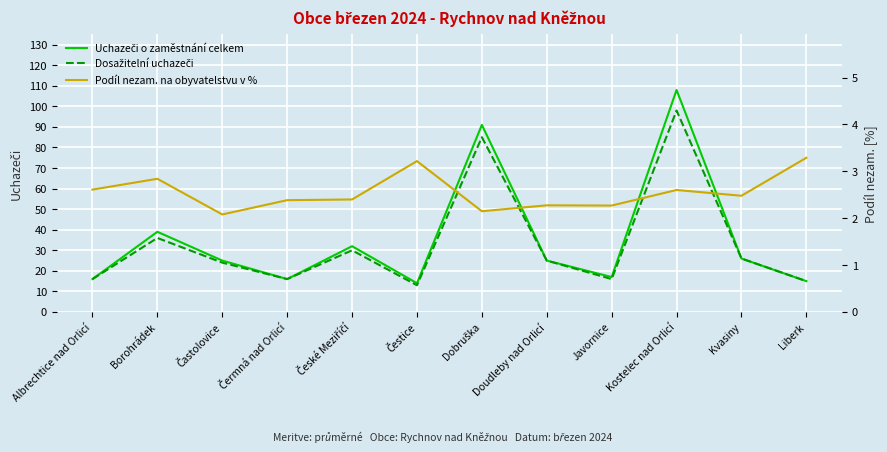

At which category does Dosažitelní uchazeči reach its first local peak?

Borohrádek